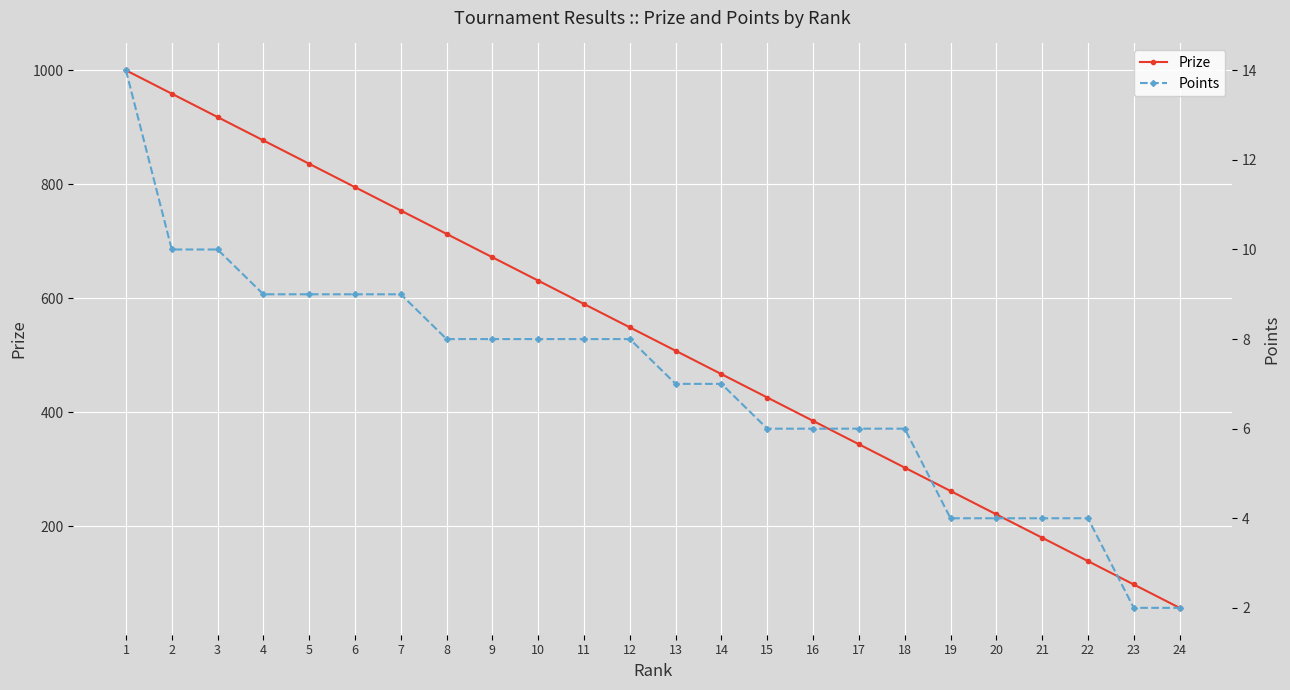

Which series has the largest total across all categories?

Prize